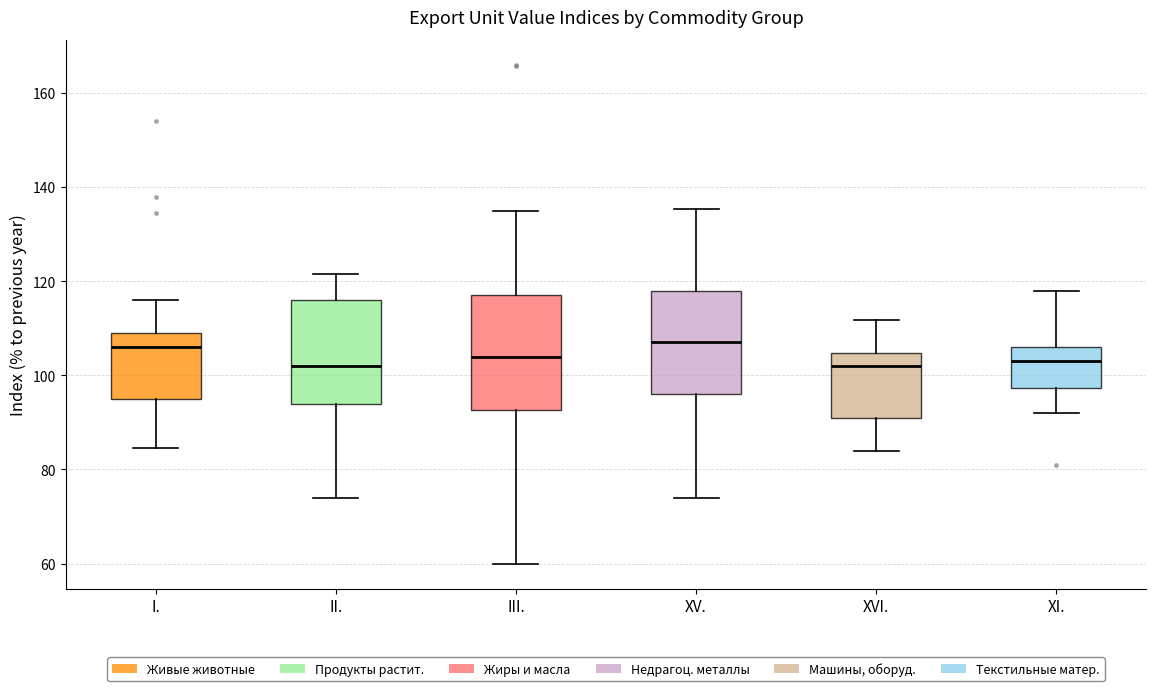

Reading left to right, read every box against the y-axis: the position of its median line, the range the box covers, and the ends of its whiskers. The values are not printed on the chart, so give them approximately, as read against the axis.

I.: median 106, box 96 to 110, whiskers 84 to 116
II.: median 102, box 94 to 116, whiskers 74 to 122
III.: median 104, box 92 to 118, whiskers 60 to 136
XV.: median 108, box 96 to 118, whiskers 74 to 136
XVI.: median 102, box 92 to 104, whiskers 84 to 112
XI.: median 104, box 98 to 106, whiskers 92 to 118